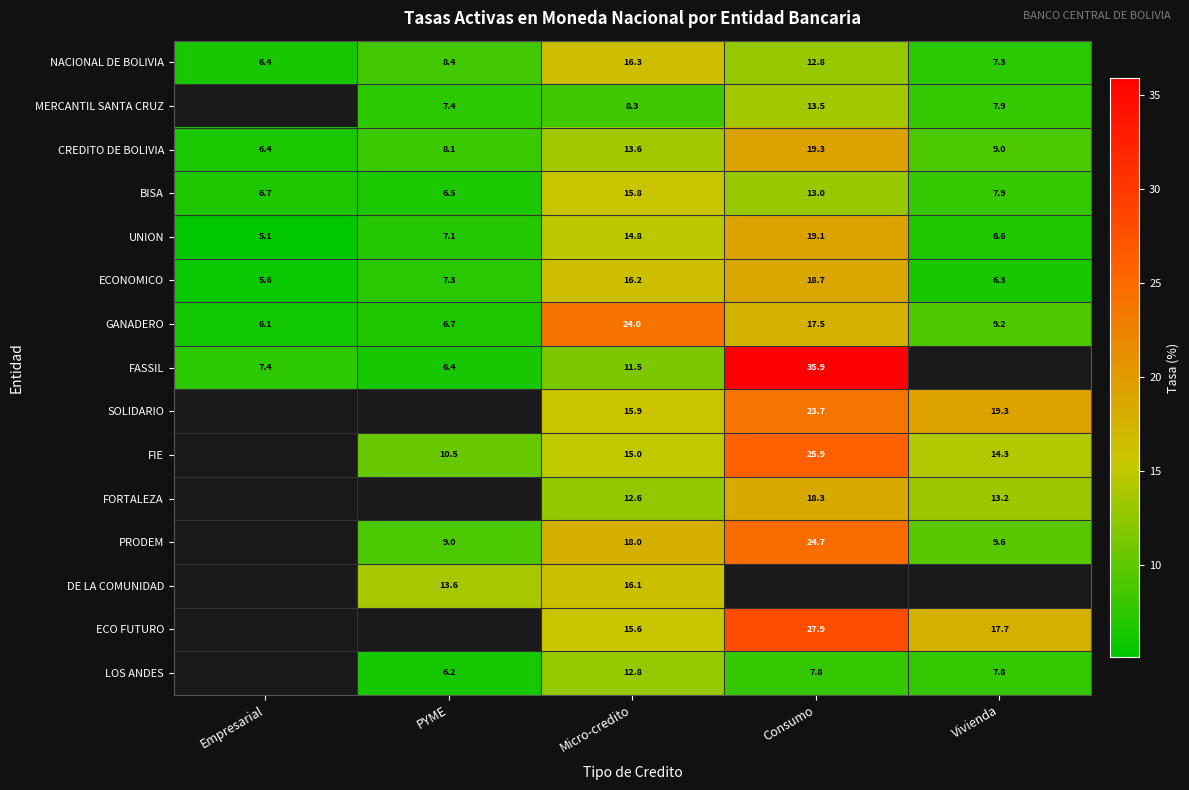

Between Micro-credito and PYME, which is larger?

Micro-credito